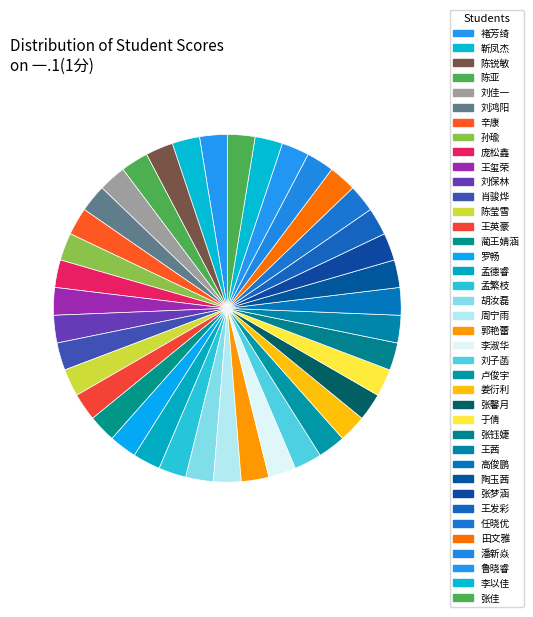

How many segments does this pie chart have?

39